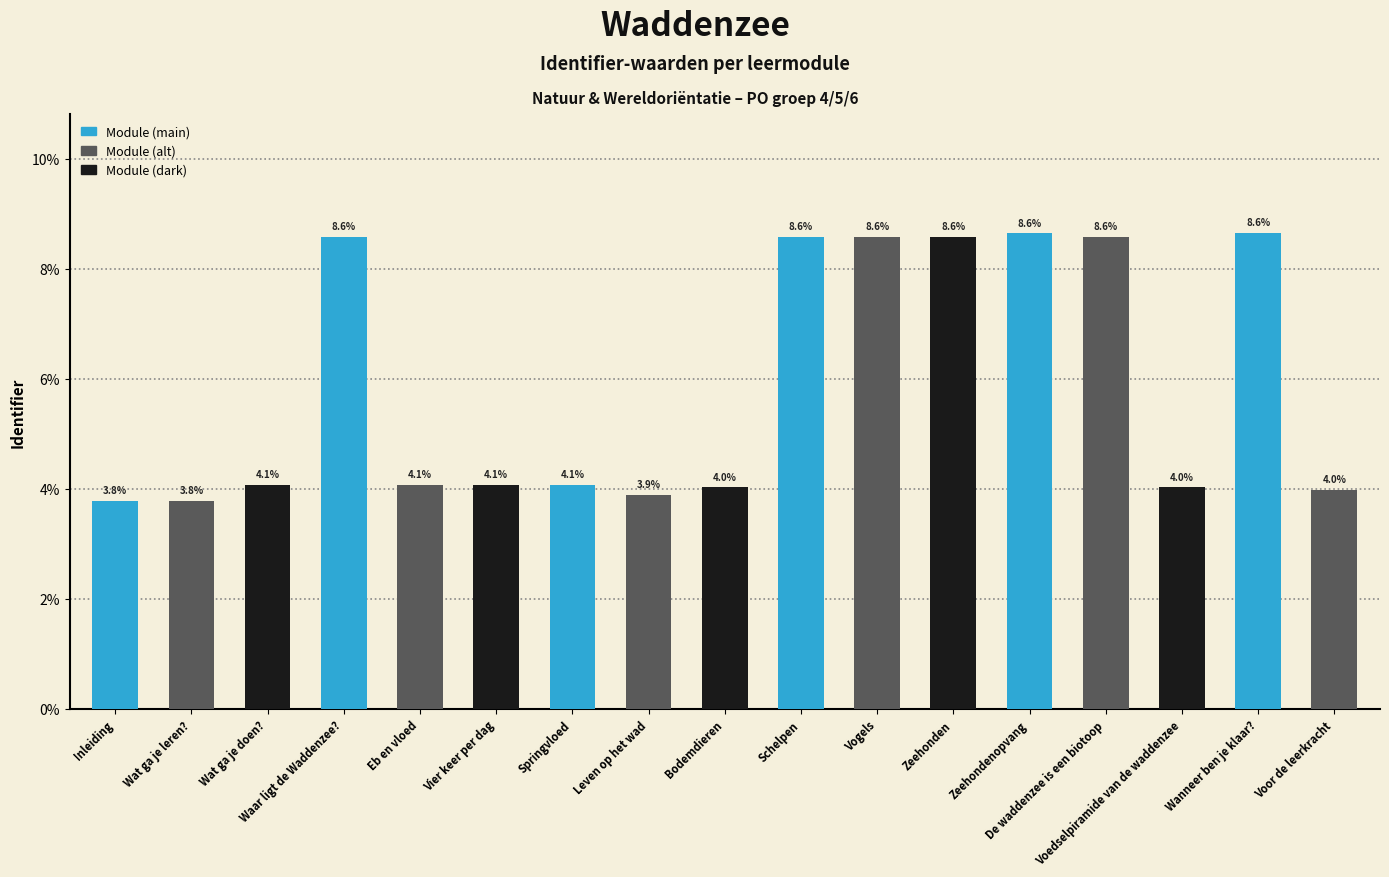

What is the minimum value shown in the chart?

3.8